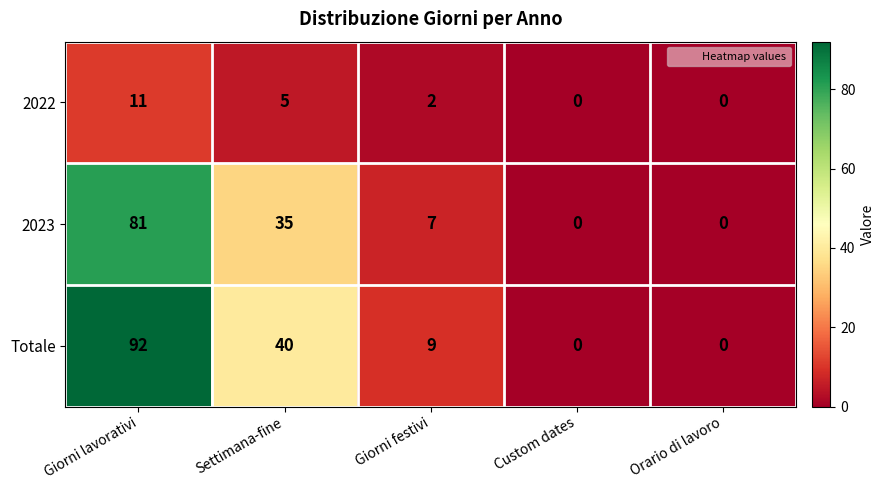

Is the value of 2023 at Settimana-fine greater than the value of Totale at Giorni festivi?

Yes